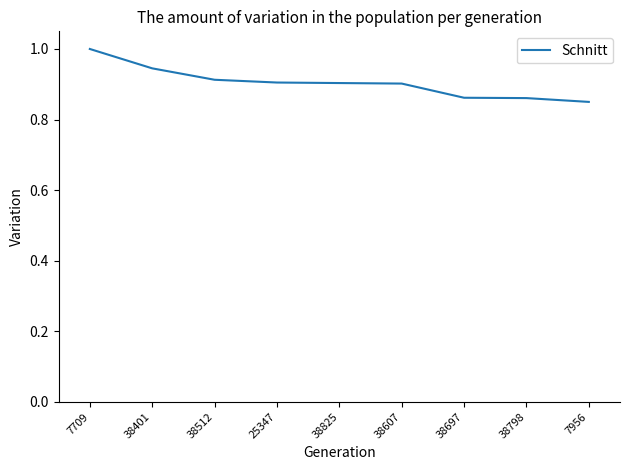

True or false: the data shows 0.5 at 38401.

False